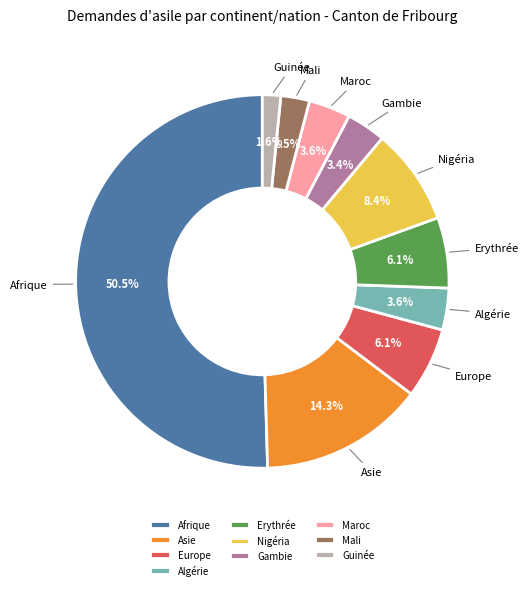

True or false: Nigéria accounts for 8% of the total.

True